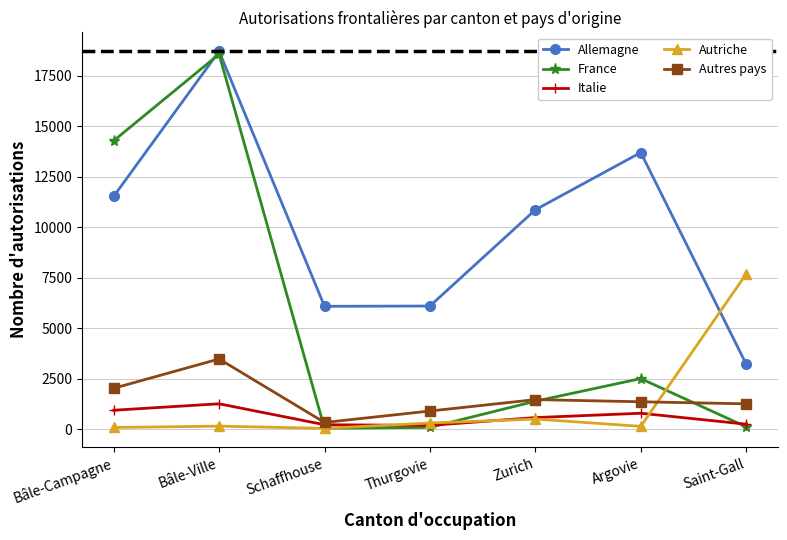

What is the average value of the Autriche series?

1272